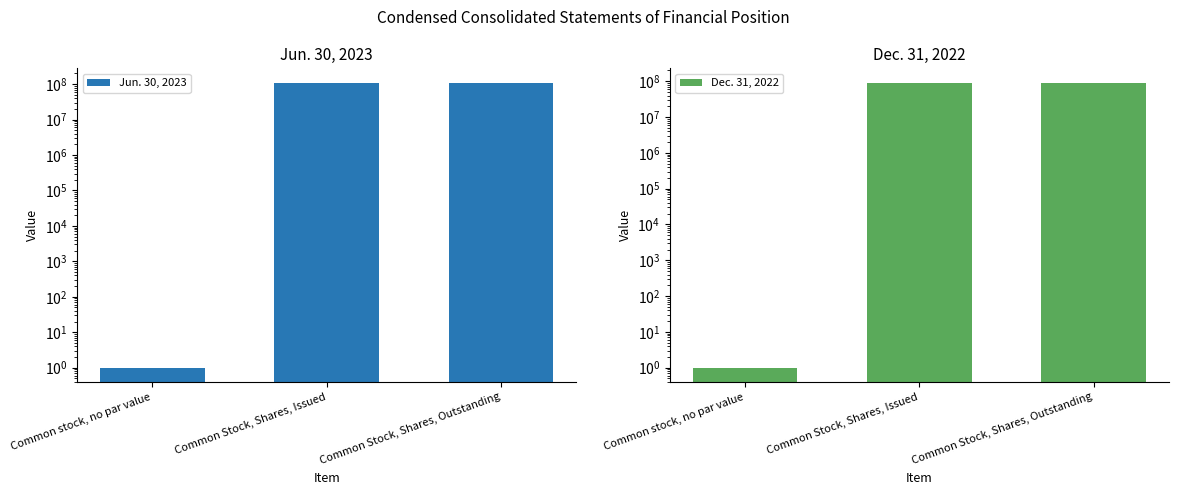

What is the lowest value of the Jun. 30, 2023 series?

1